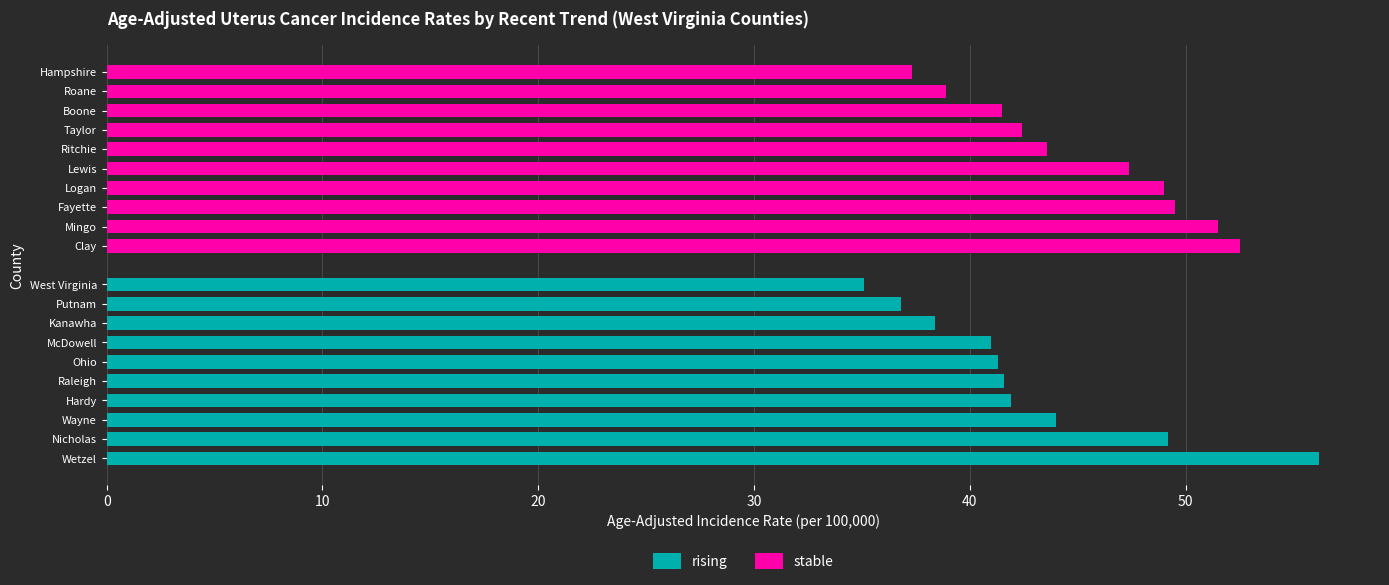

Does the chart contain stacked bars?

No